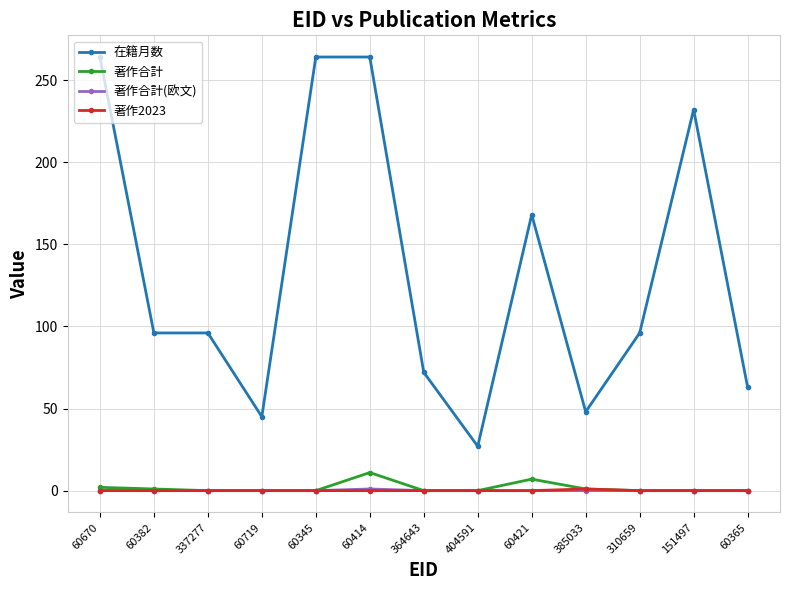

The 著作合計(欧文) series shows 0 at 60670. True or false?

True